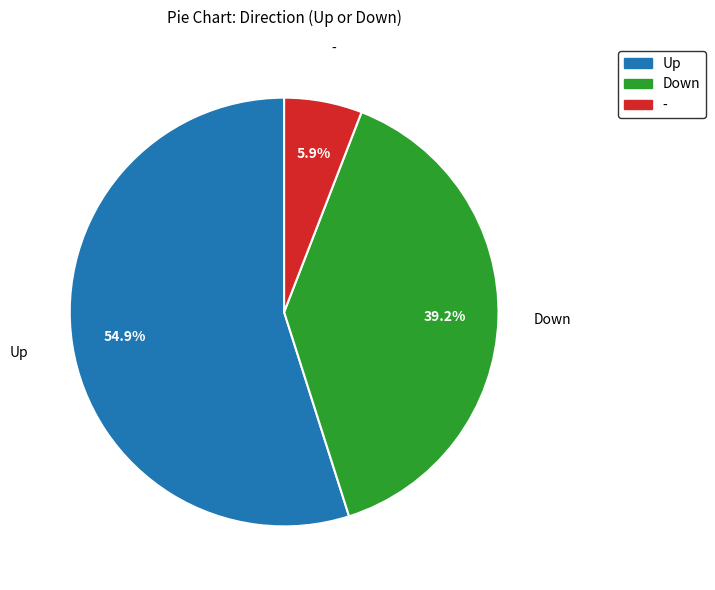

Is there any slice that represents more than half of the pie?

Yes